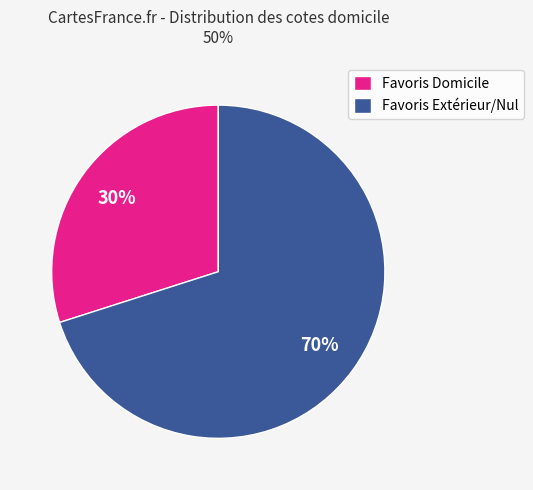

To the nearest percent, what is the combined percentage of Favoris Extérieur/Nul and Favoris Domicile?

100%